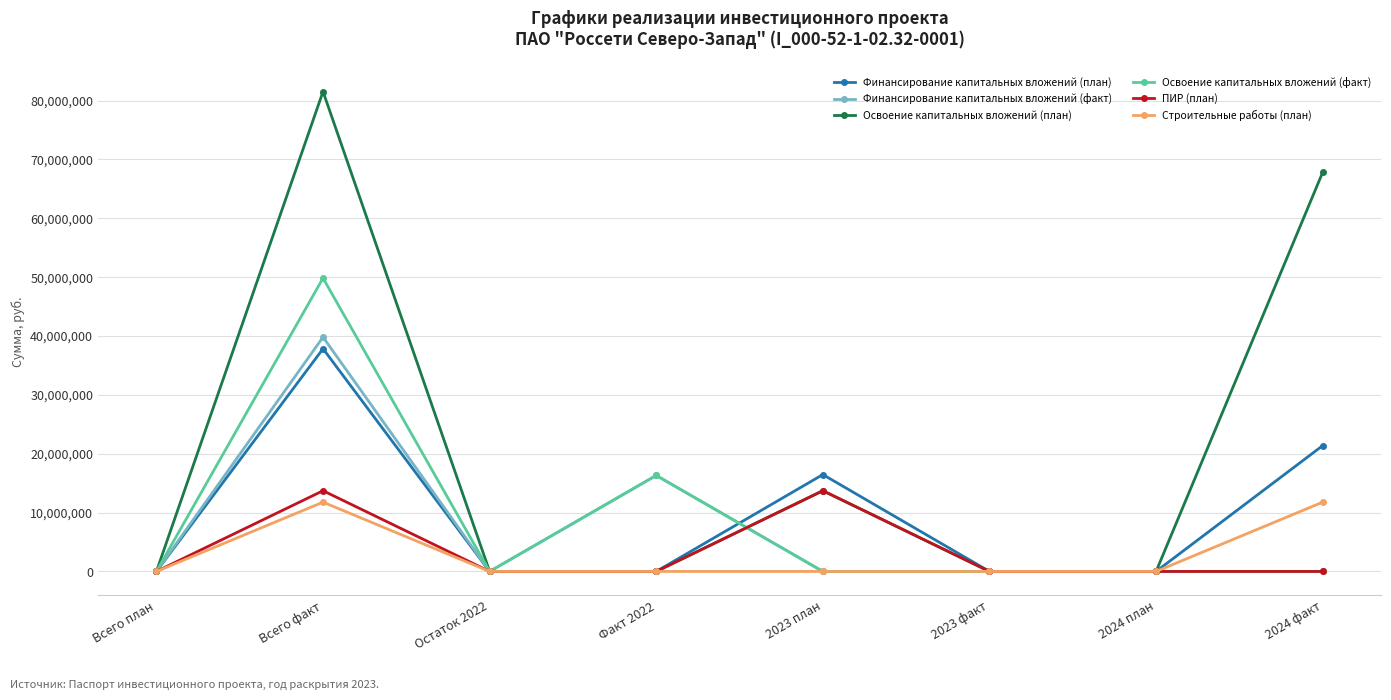

In Финансирование капитальных вложений (план), how many points are higher than both neighbors (excluding endpoints)?

2